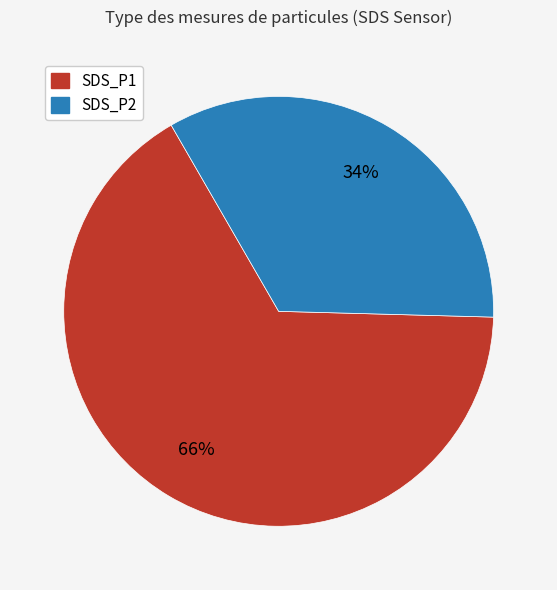

Rank the categories by value from highest to lowest.

SDS_P1, SDS_P2